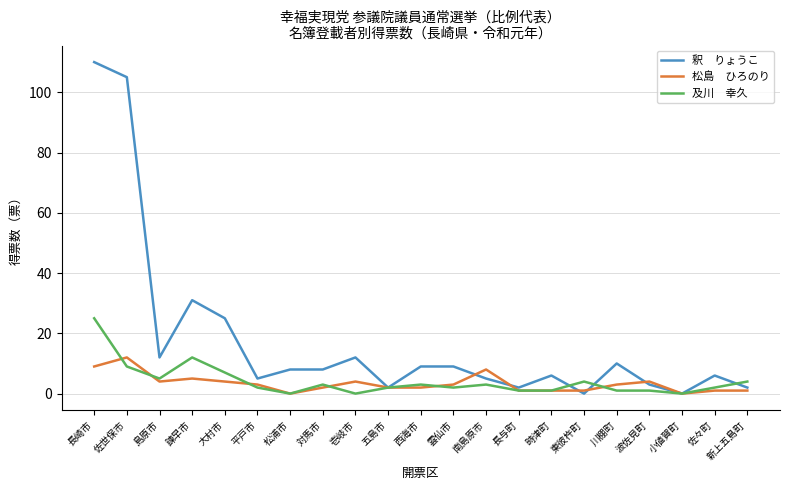

At which category does the chart reach its peak across all series?

長崎市